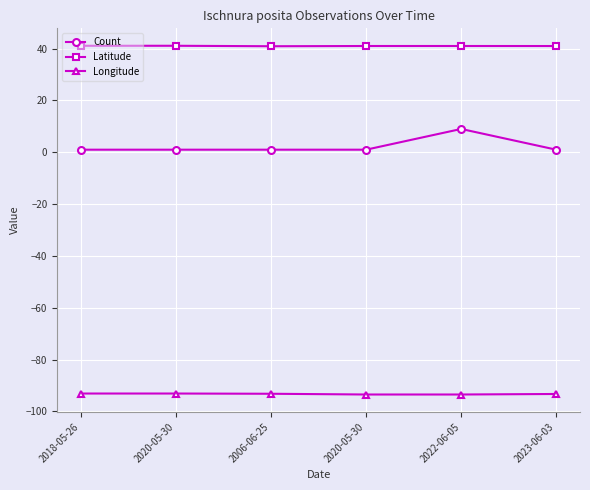

Where does the Latitude series first go above 41?

2018-05-26